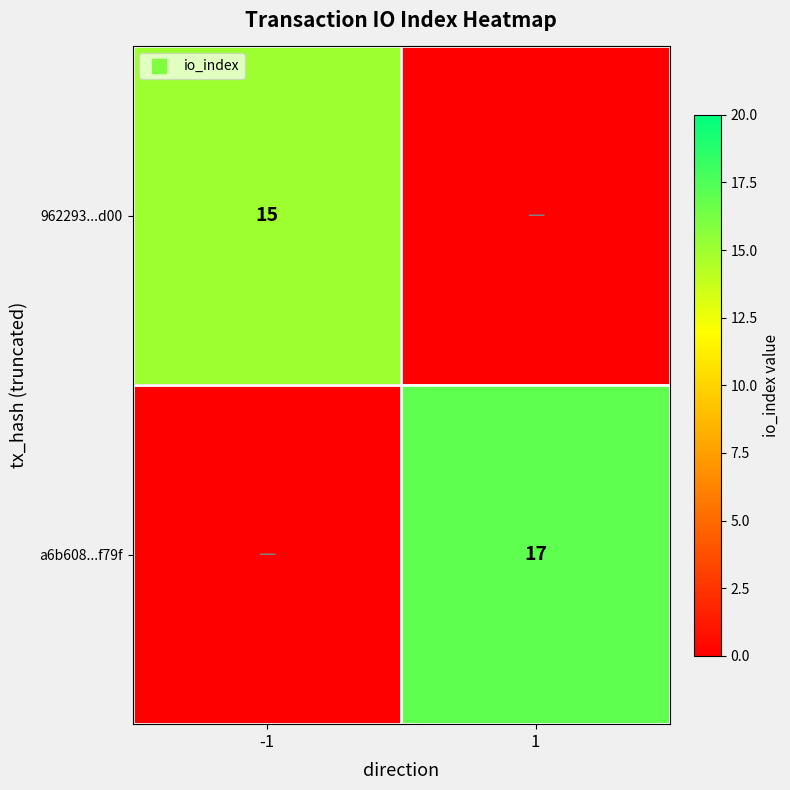

The value of a6b608...f79f at 1 is 17. True or false?

True